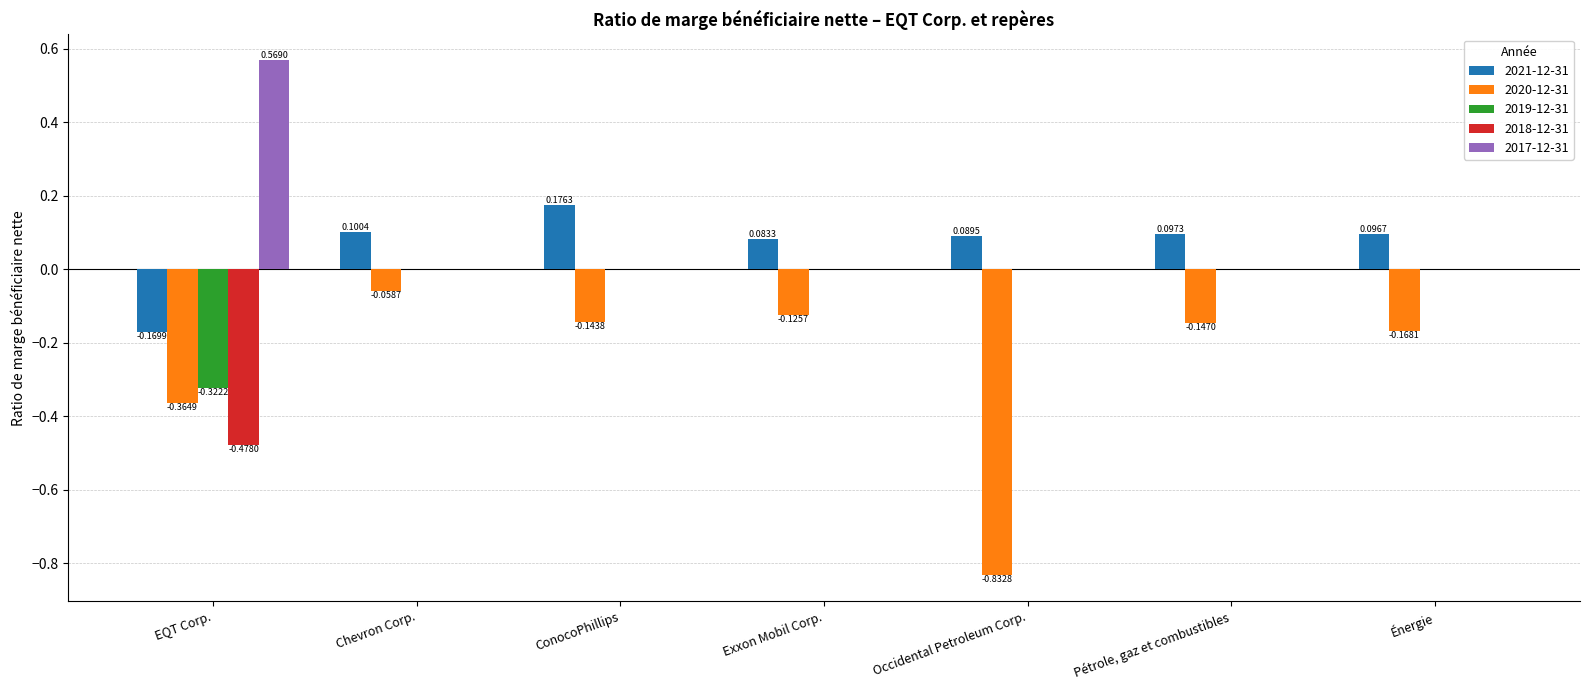

What is the total value across all series at Occidental Petroleum Corp.?

-0.7